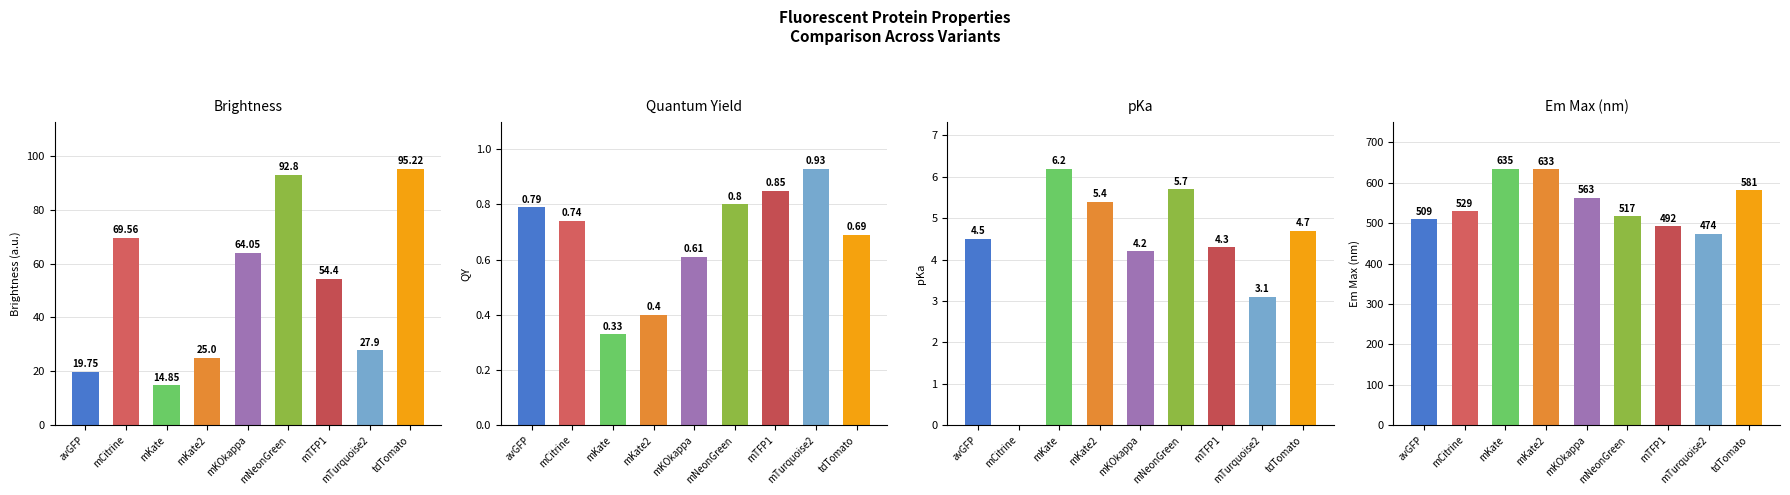

At which category is the sum across all series the highest?

tdTomato